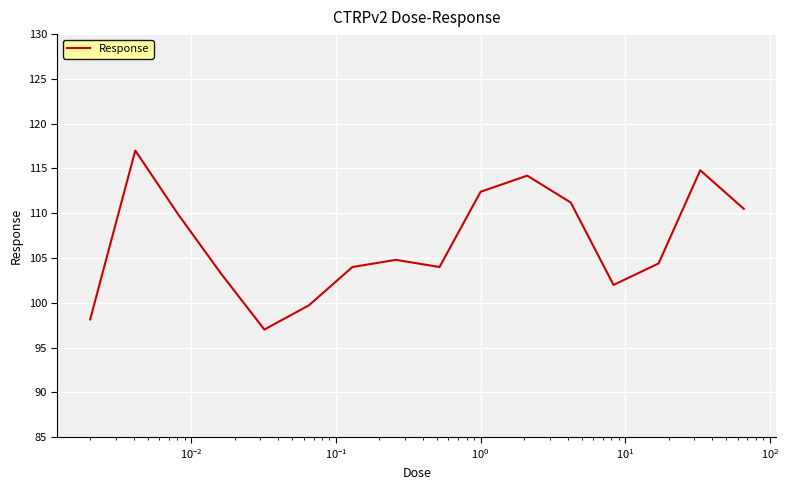

What is the minimum value shown in the chart?

97.0